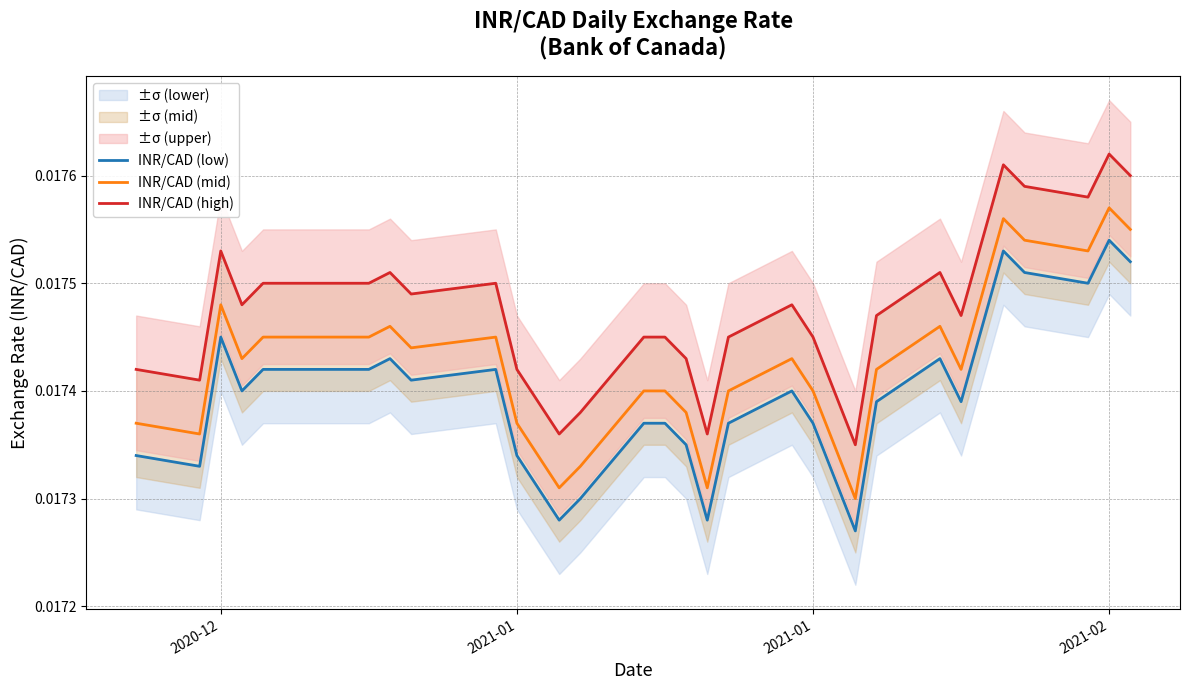

True or false: INR/CAD (high) and INR/CAD (mid) intersect in this chart.

False